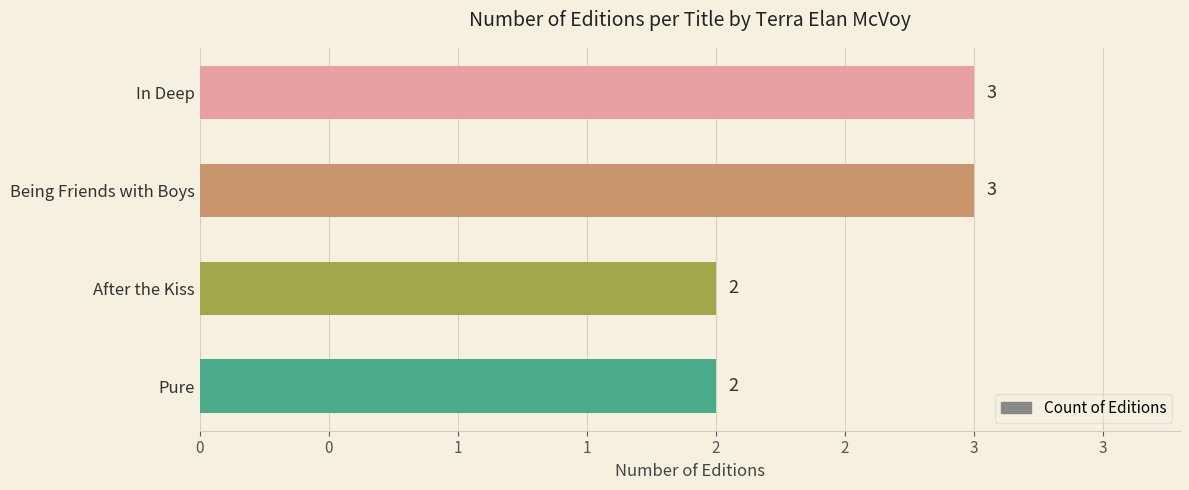

What is the difference between the maximum and minimum values?

1